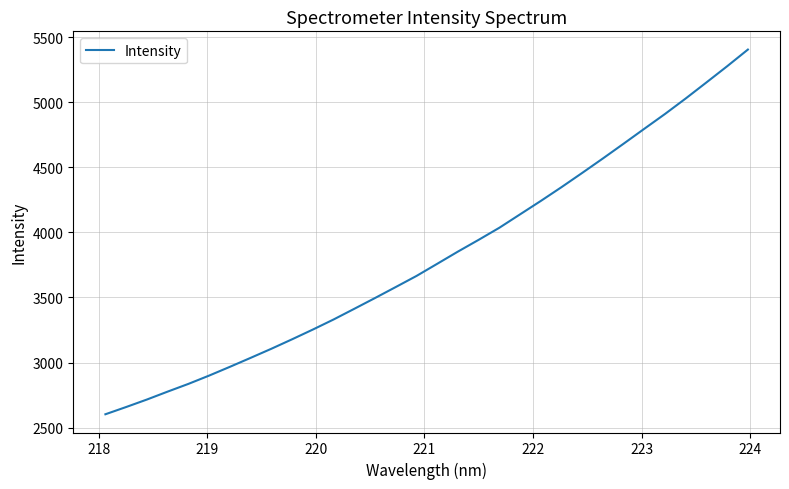

How many values exceed 3758?

16